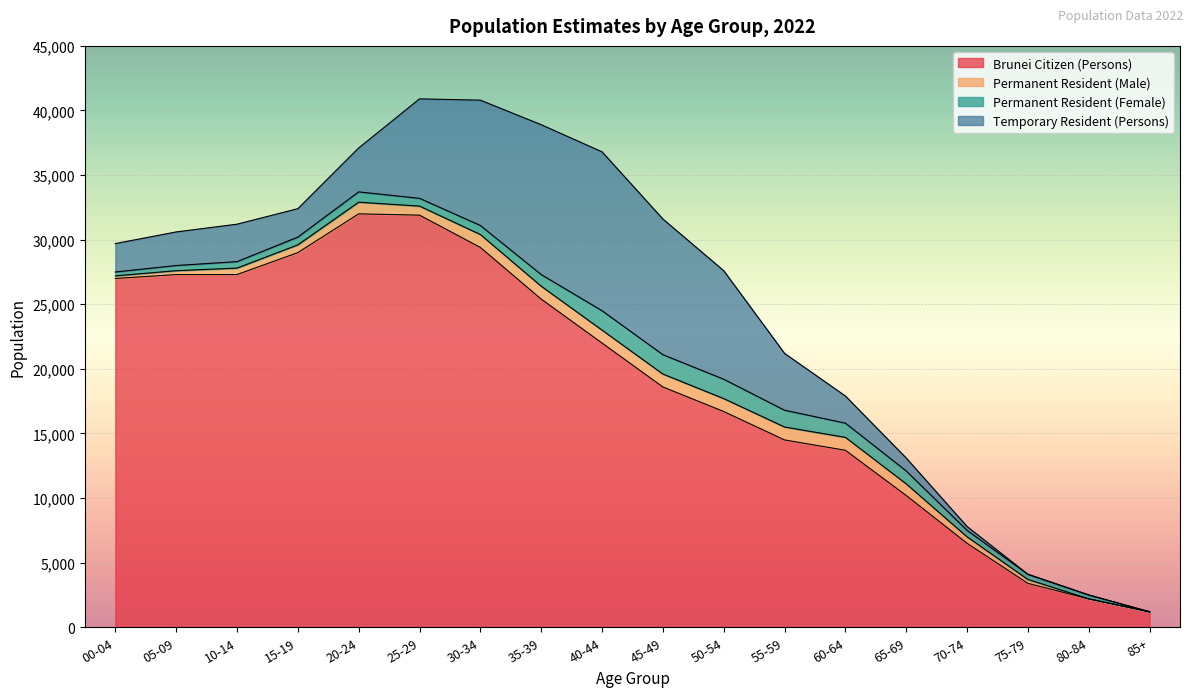

What is the average value of the Temporary Resident (Persons) series?

4517